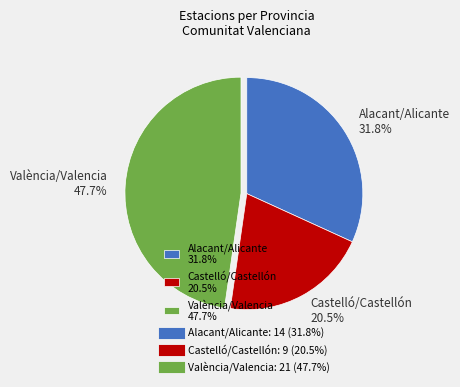

What is the ratio of the value at Castelló/Castellón to the value at Alacant/Alicante?

0.6